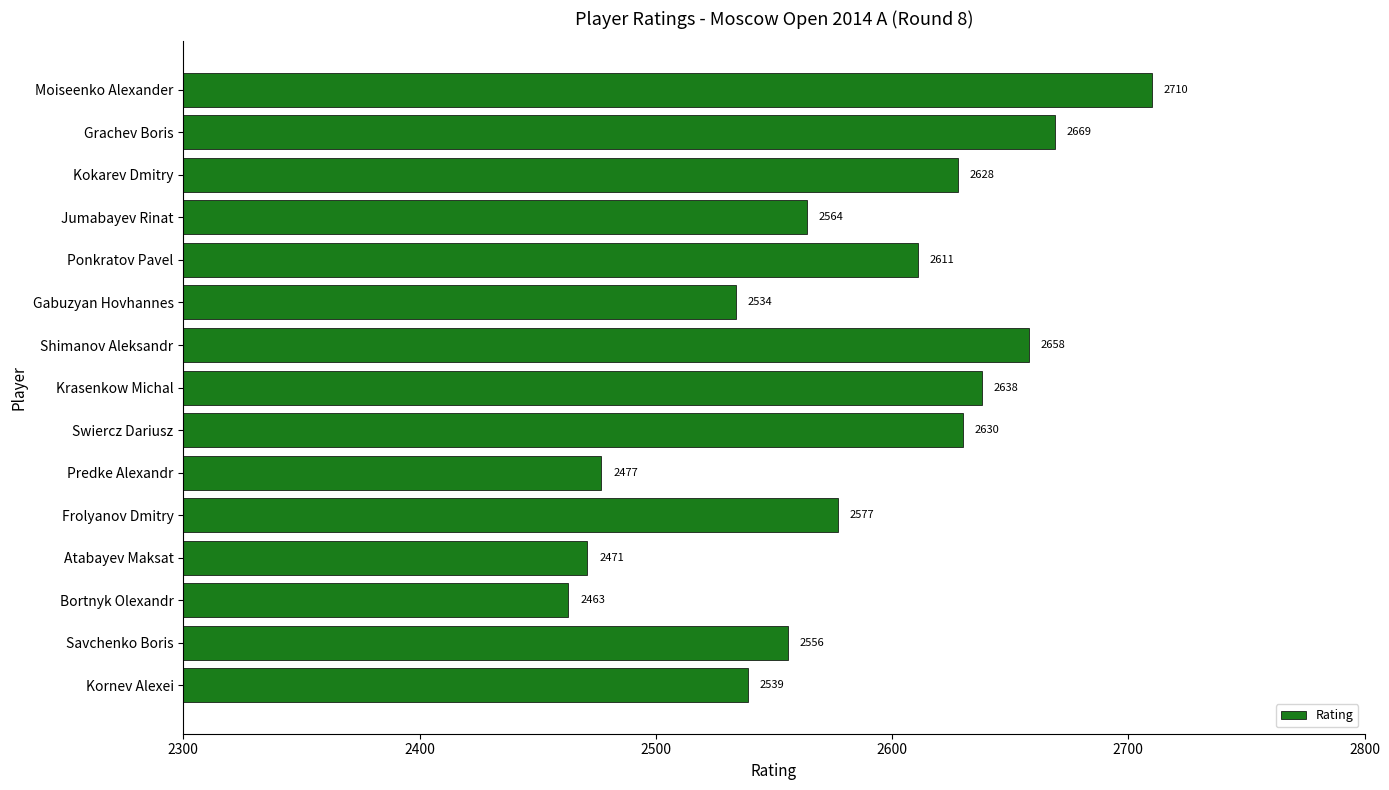

What is the greatest value displayed?

2710